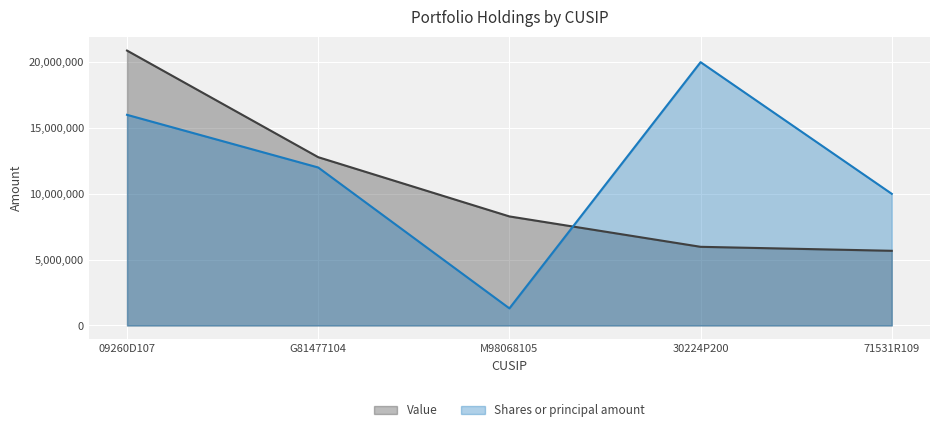

What is the label of the 2nd point from the right?

30224P200